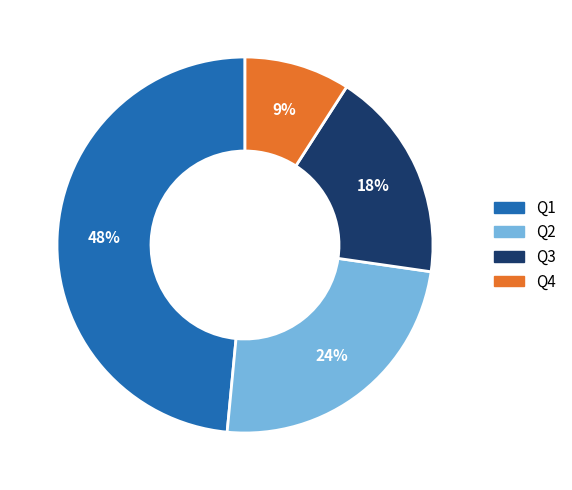

To the nearest percent, what percentage of the pie is Q1?

48%